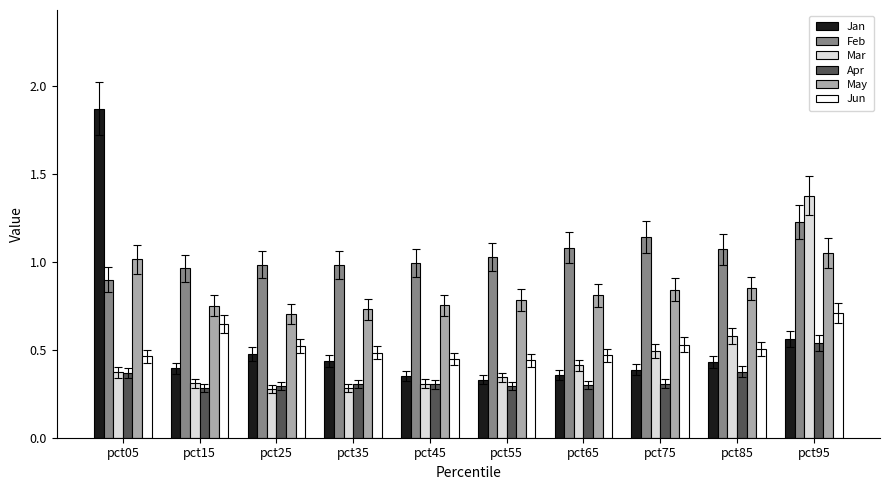

What is the maximum value for Mar?

1.4